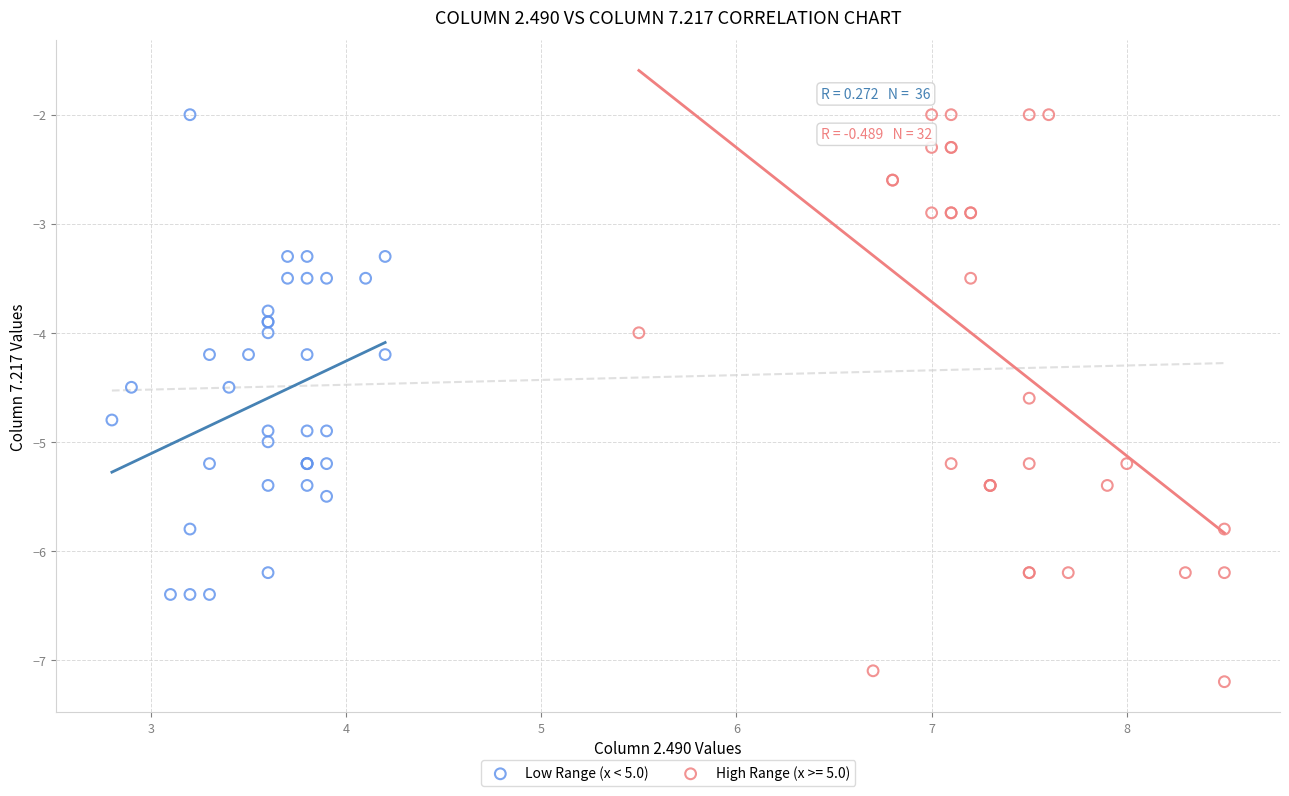

Which series has the largest Y range (max minus min)?

High Range (x >= 5.0)